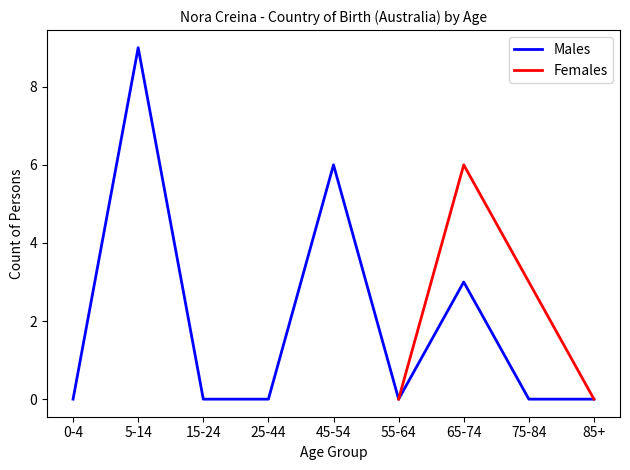

Is this an area chart (filled region under the line)?

No